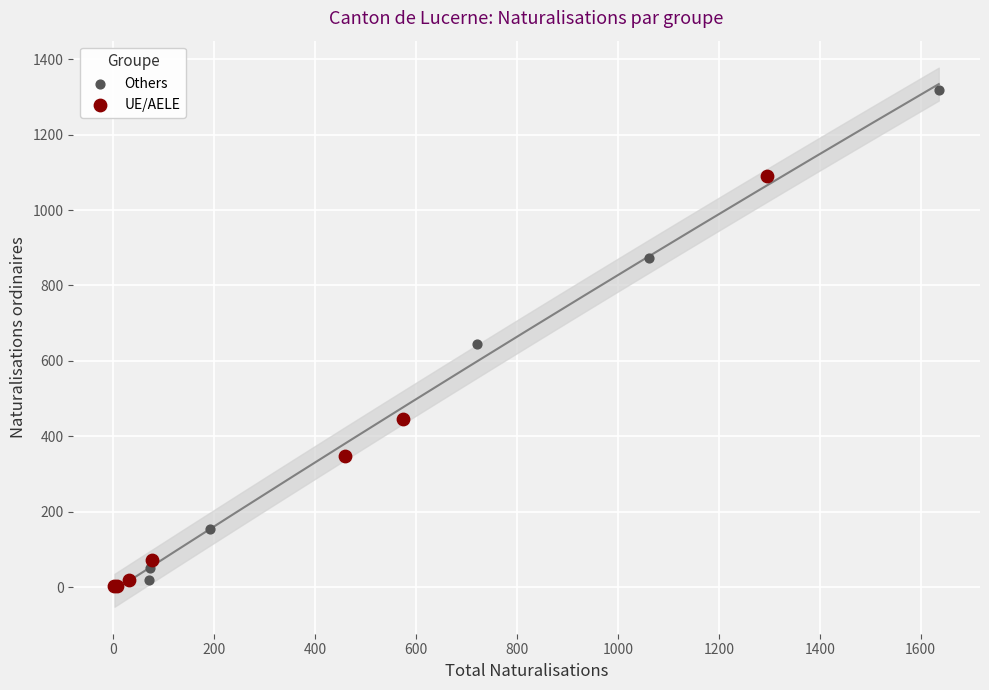

Which series has the largest Y range (max minus min)?

Others